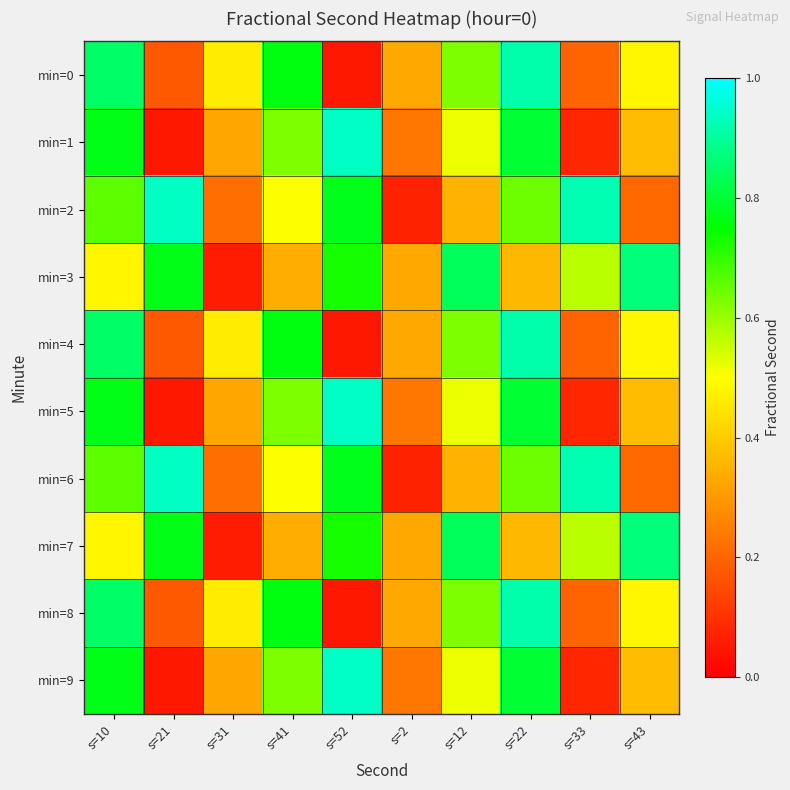

Which series has the largest total across all categories?

min=3